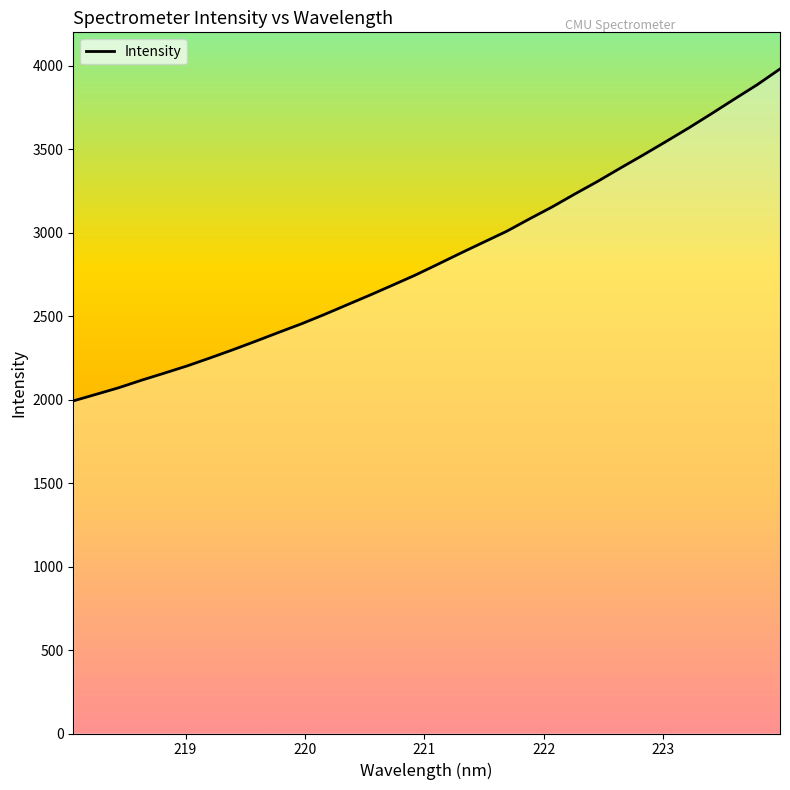

What is the maximum value shown in the chart?

3980.7